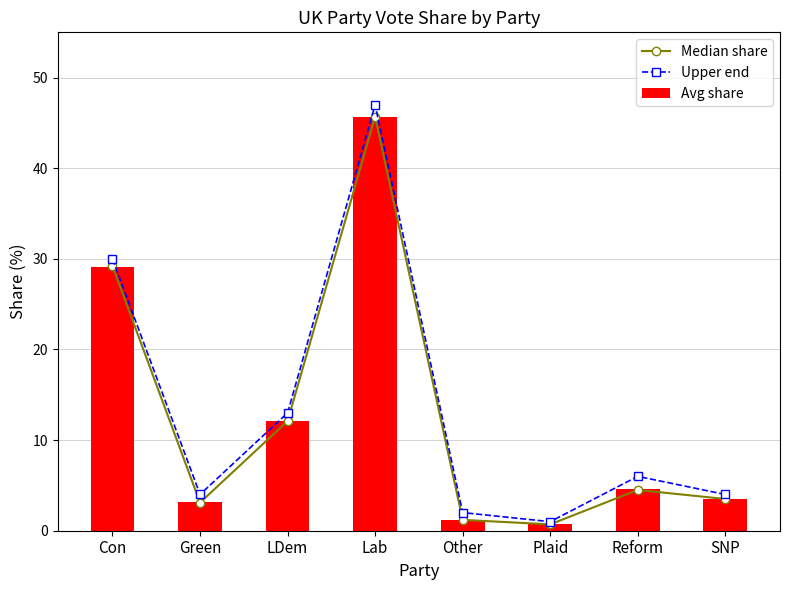

Which series has the largest range (max minus min)?

Upper end